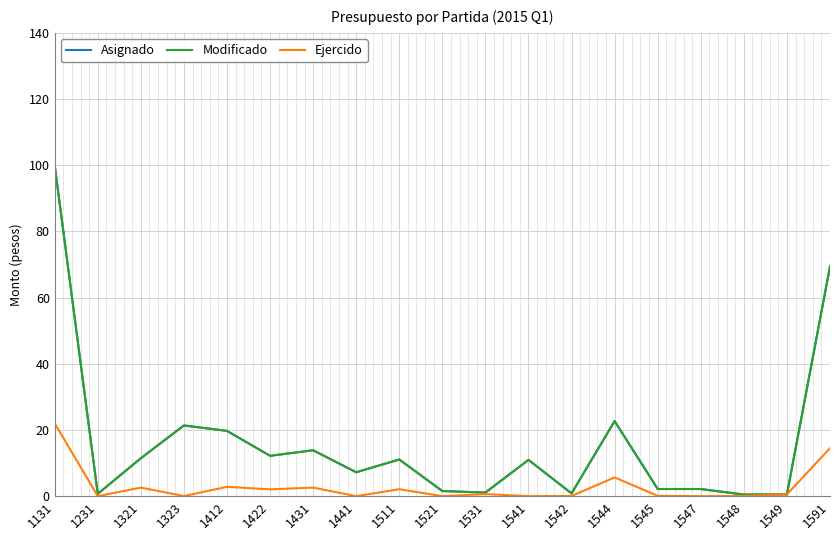

Which category has the highest value in the Modificado series?

1131